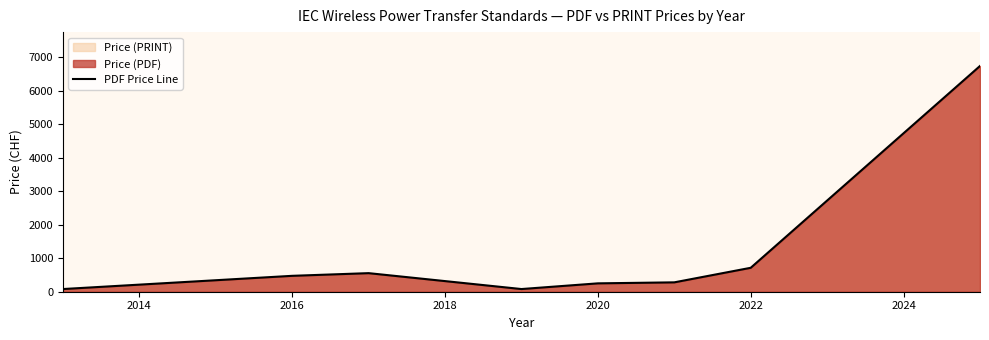

How many lines are shown in the chart?

1